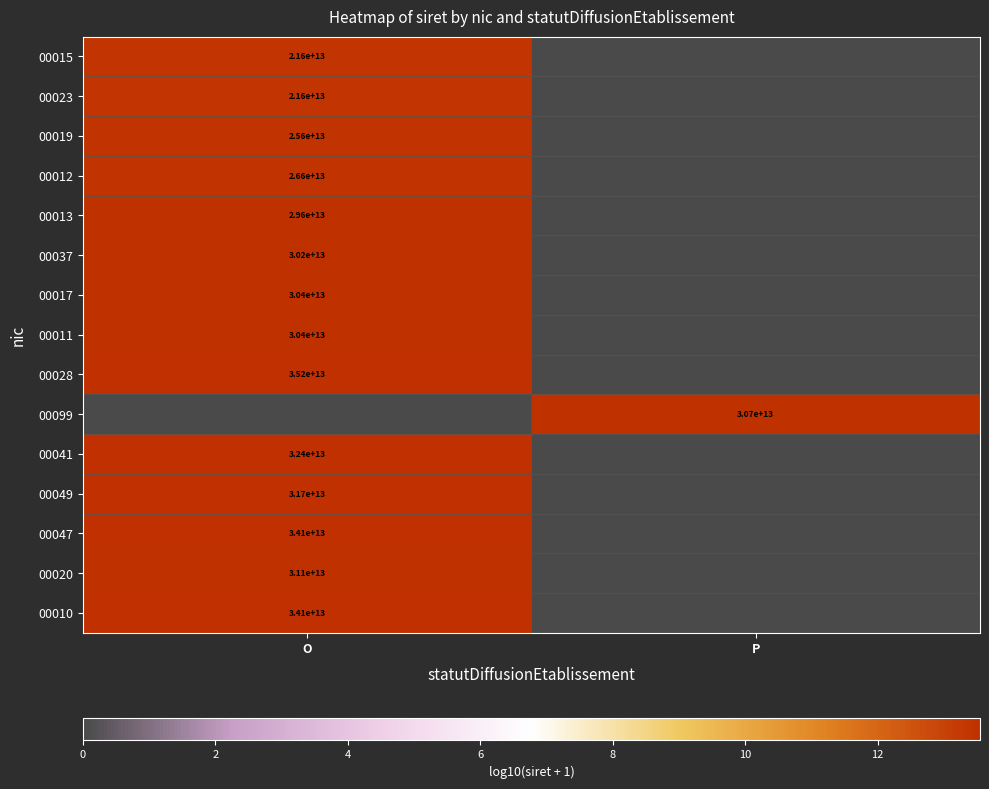

The value of 00023 at O is 32538154946705. True or false?

False